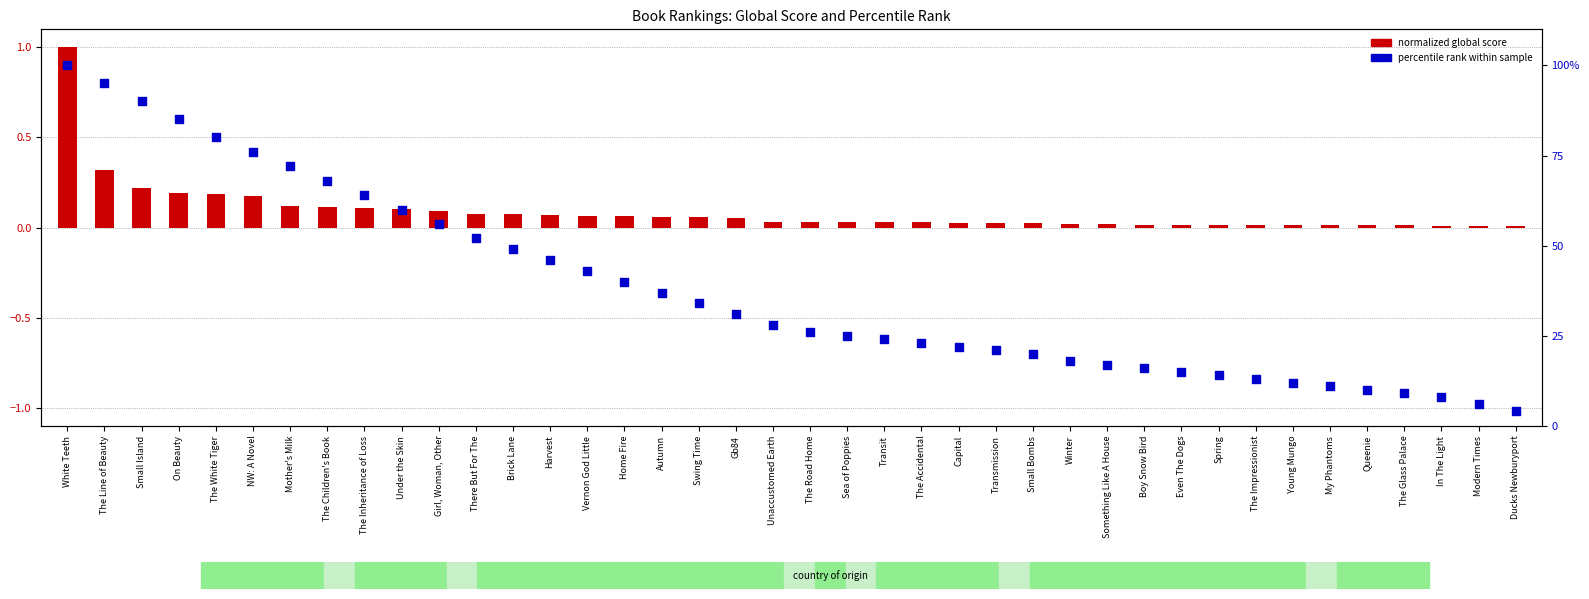

Which series has the widest spread of Y values?

percentile rank within sample